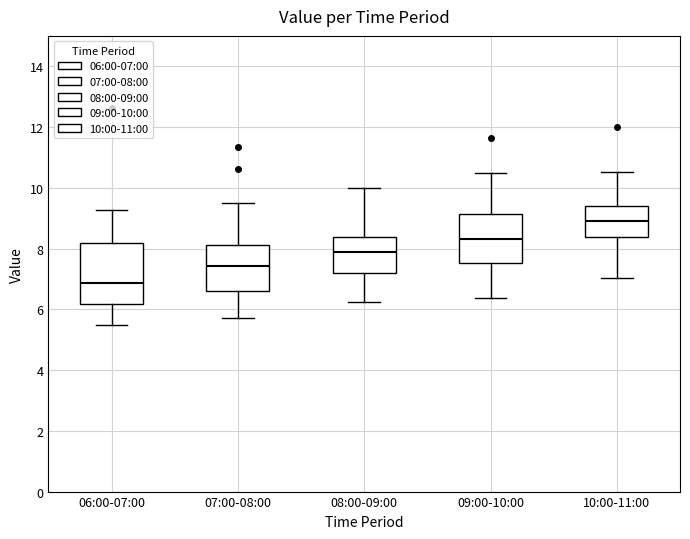

Which box is the tallest, from its lower edge to its upper edge?

06:00-07:00